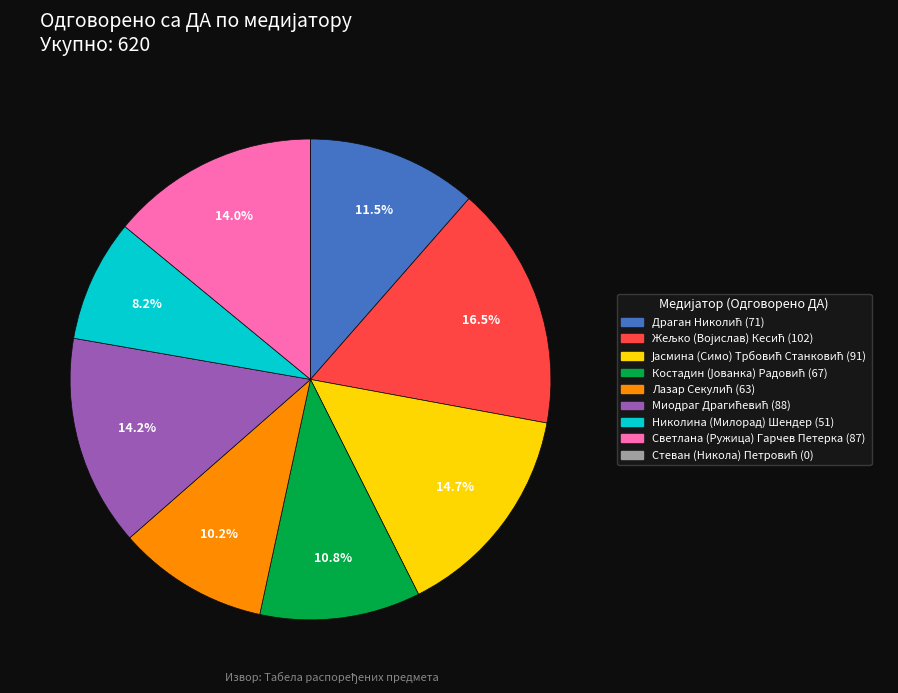

Does Николина (Милорад) Шендер represent more than half of the total?

No